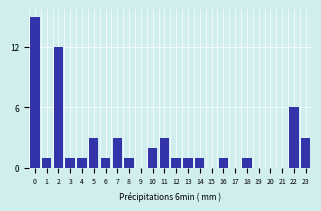

Reading left to right, list all the values displayed in this chart.

0=15	1=1	2=12	3=1	4=1	5=3	6=1	7=3	8=1	9=0	10=2	11=3	12=1	13=1	14=1	15=0	16=1	17=0	18=1	19=0	20=0	21=0	22=6	23=3